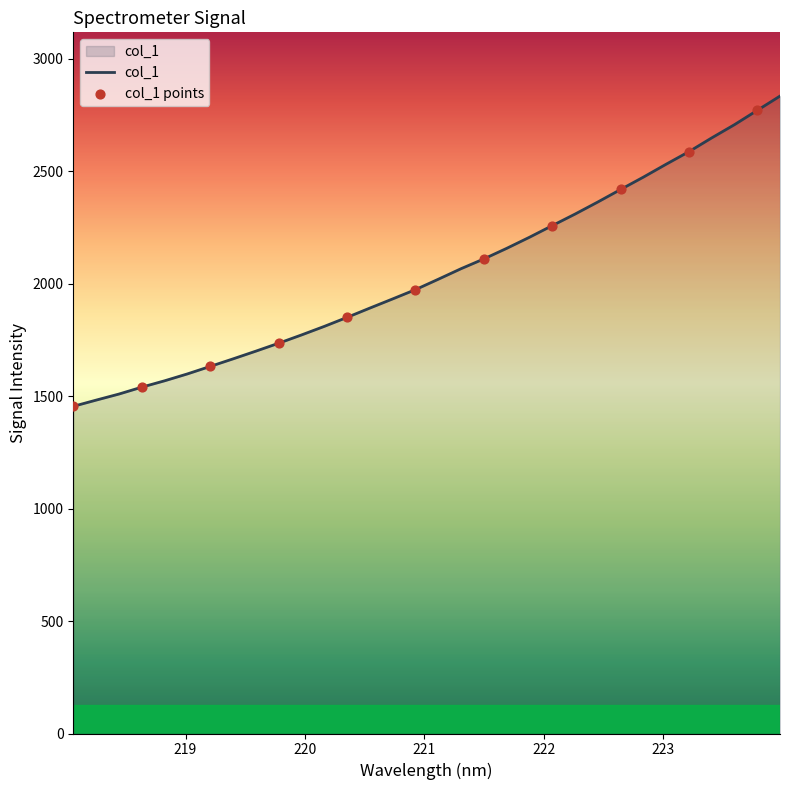

What is the greatest value displayed?

2833.8